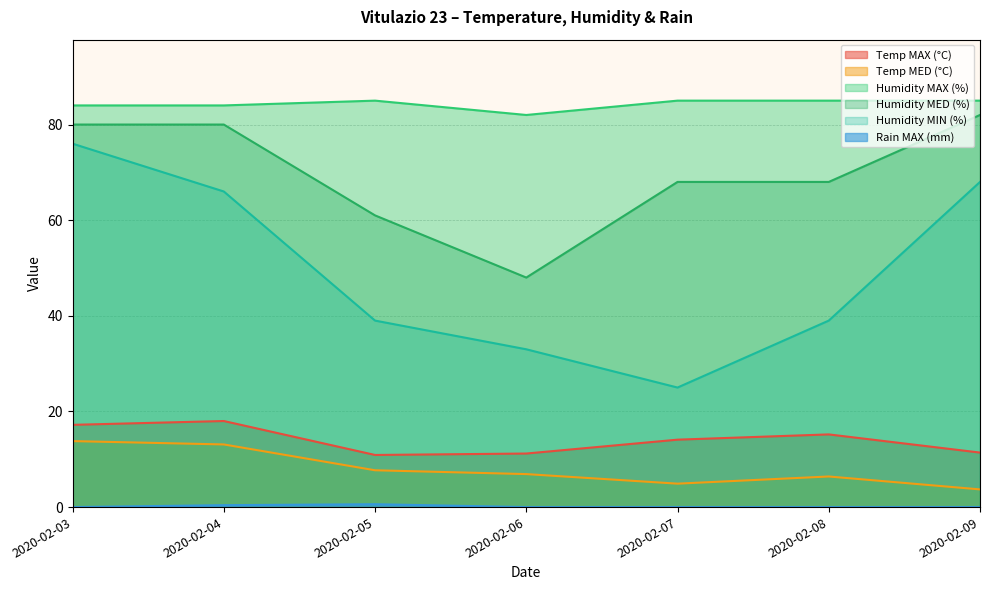

What is the average value of the Temp MAX (°C) series?

14.0